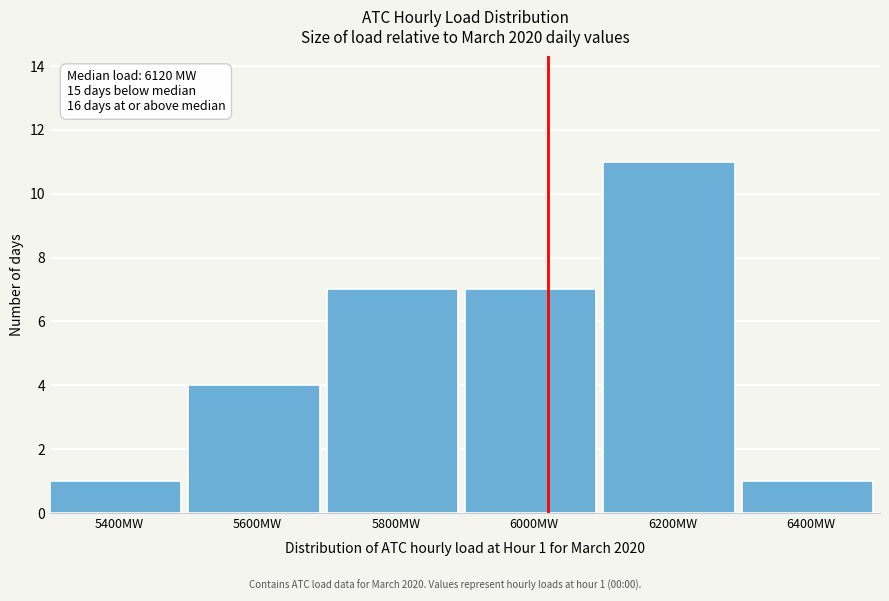

Reading left to right, what are all the values shown in this chart?

1	4	7	7	11	1